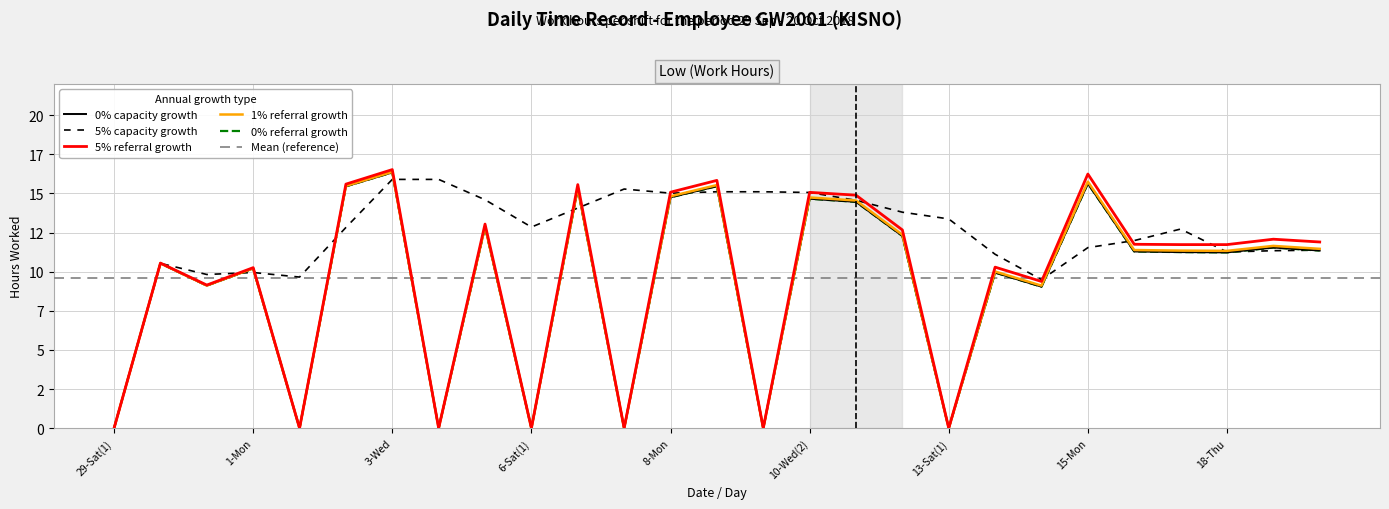

Reading left to right, what are all the values shown in this chart?

0.0	10.5	9.1	10.2	0.0	15.4	16.3	0.0	12.8	0.0	15.3	0.0	14.8	15.5	0.0	14.7	14.5	12.3	0.0	9.9	9.0	15.6	11.3	11.2	11.2	11.5	11.3